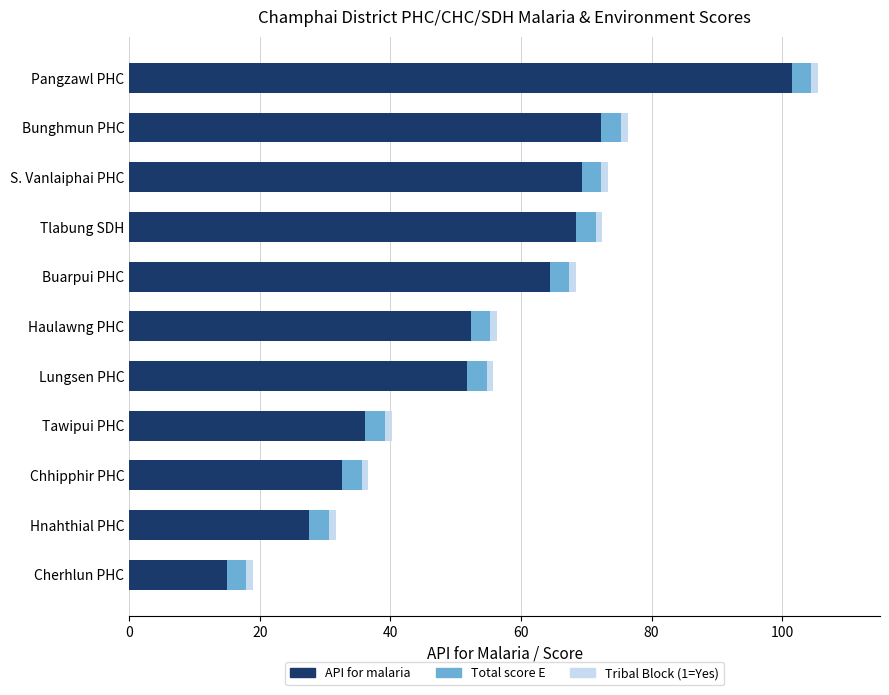

What is the difference between the maximum and minimum values in the API for malaria series?

86.5